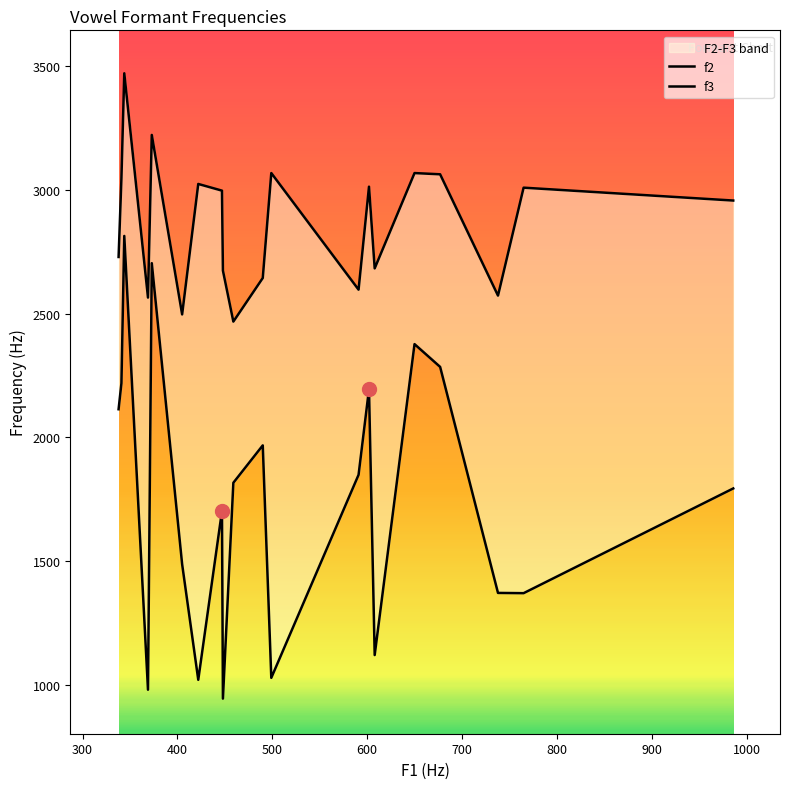

Which series has the largest total across all categories?

f3